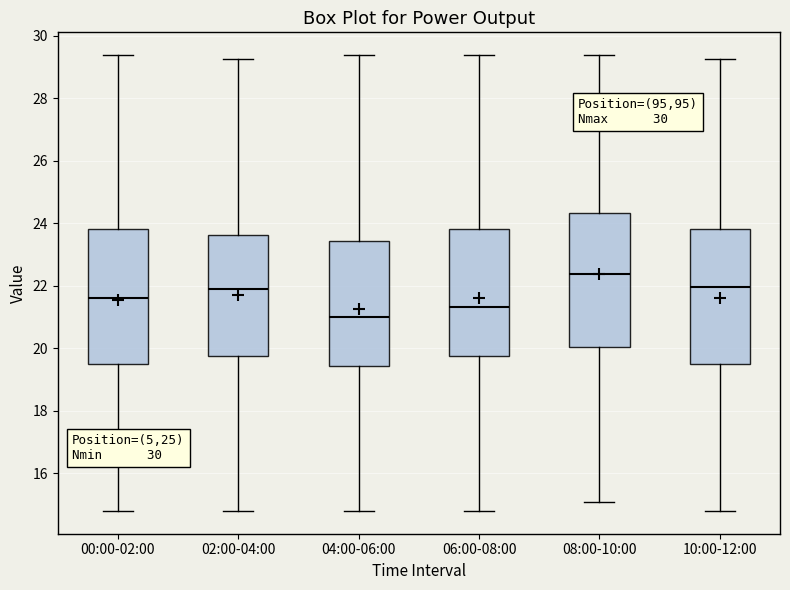

Reading left to right, transcribe this box plot: for each box, give where its median line is, the range the box spans, and where its two whiskers end, as read against the y-axis. The values are not printed on the chart, so give them approximately, as read against the axis.

00:00-02:00: median 21.6, box 19.6 to 23.8, whiskers 14.8 to 29.4
02:00-04:00: median 22.0, box 19.8 to 23.6, whiskers 14.8 to 29.2
04:00-06:00: median 21.0, box 19.4 to 23.4, whiskers 14.8 to 29.4
06:00-08:00: median 21.4, box 19.8 to 23.8, whiskers 14.8 to 29.4
08:00-10:00: median 22.4, box 20.0 to 24.4, whiskers 15.0 to 29.4
10:00-12:00: median 22.0, box 19.6 to 23.8, whiskers 14.8 to 29.2